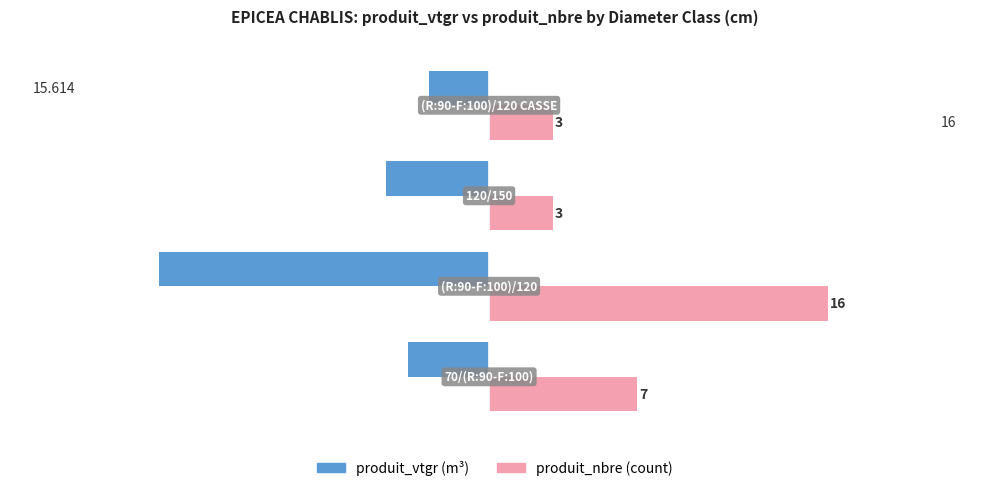

Count the number of categories in the chart.

4